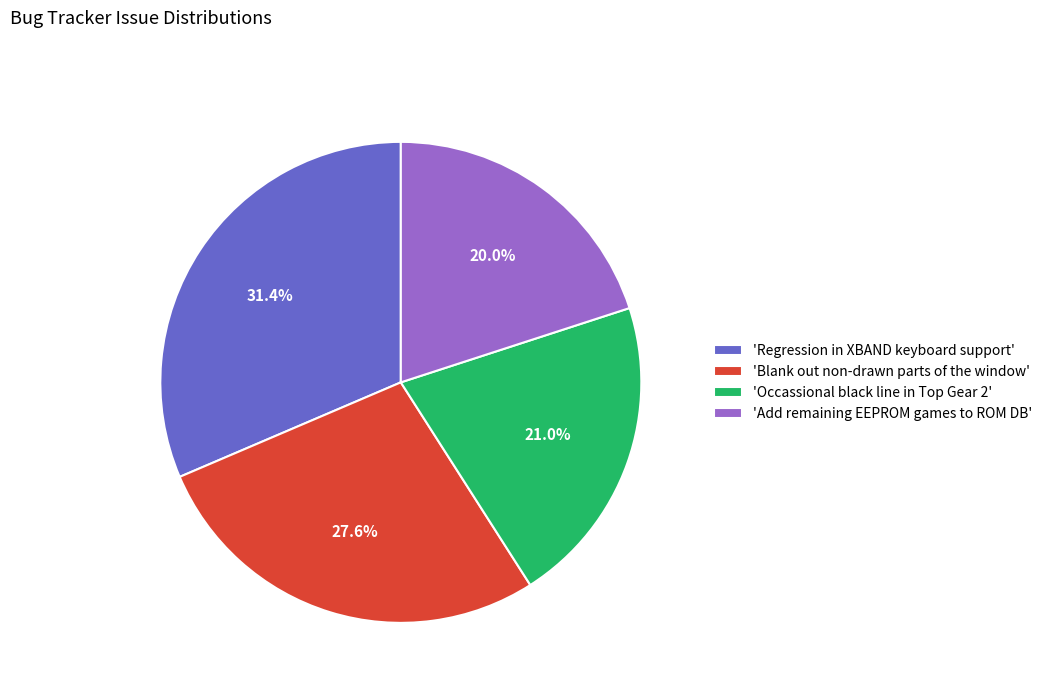

How many slices are in this pie chart?

4